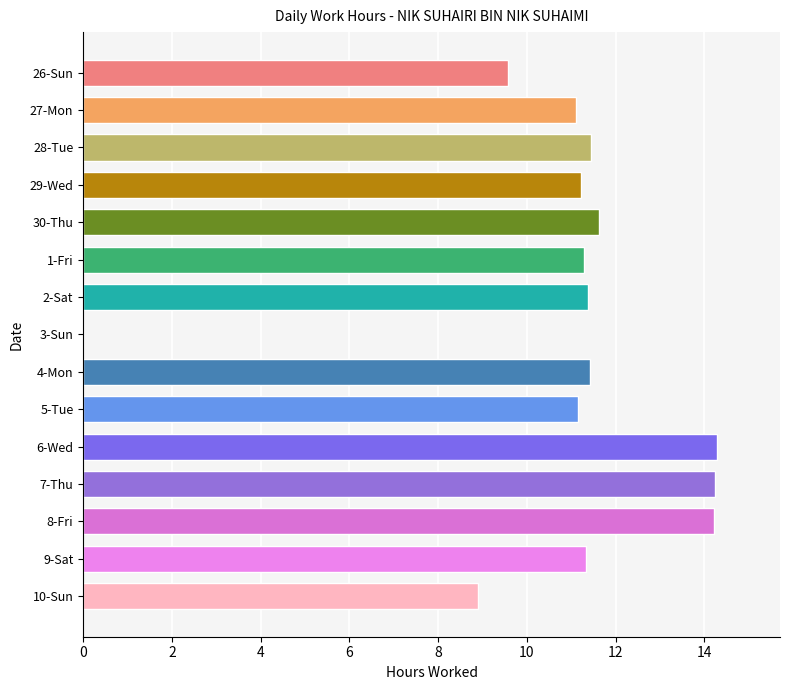

Between 8-Fri and 4-Mon, which is larger?

8-Fri